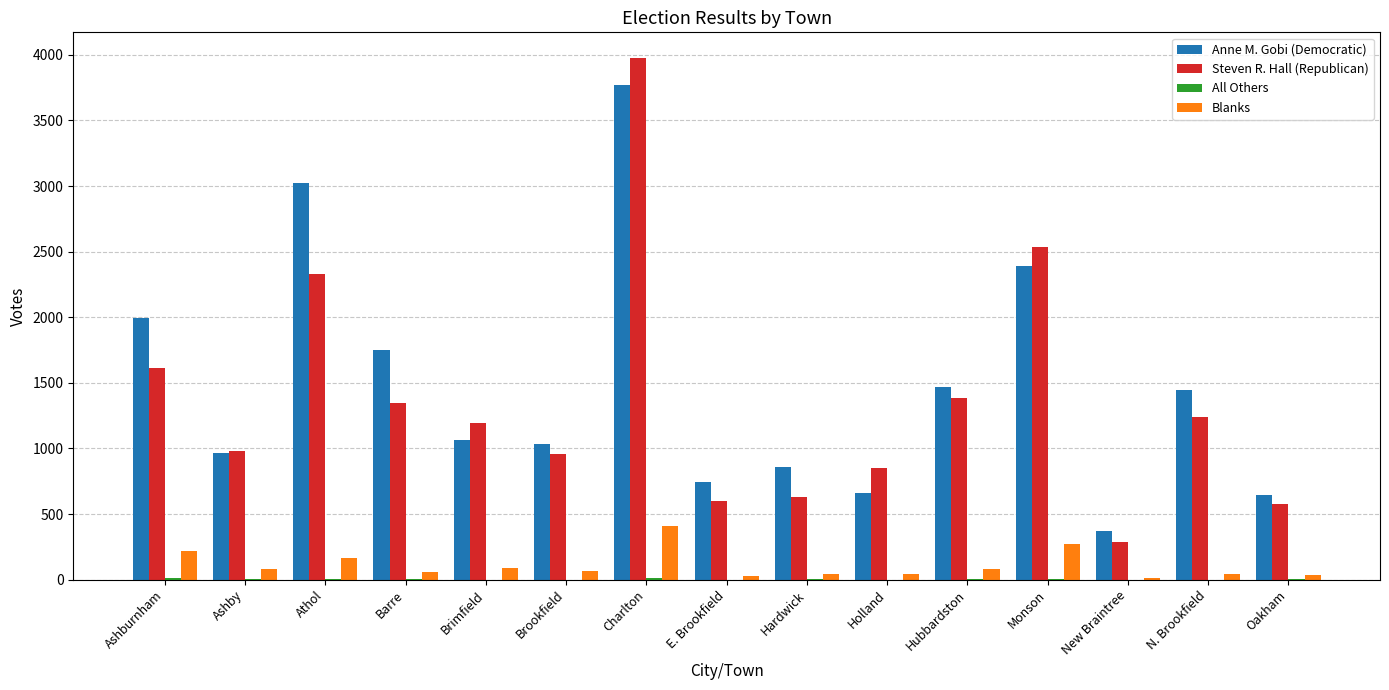

What is the sum of all Steven R. Hall (Republican) values?

20512